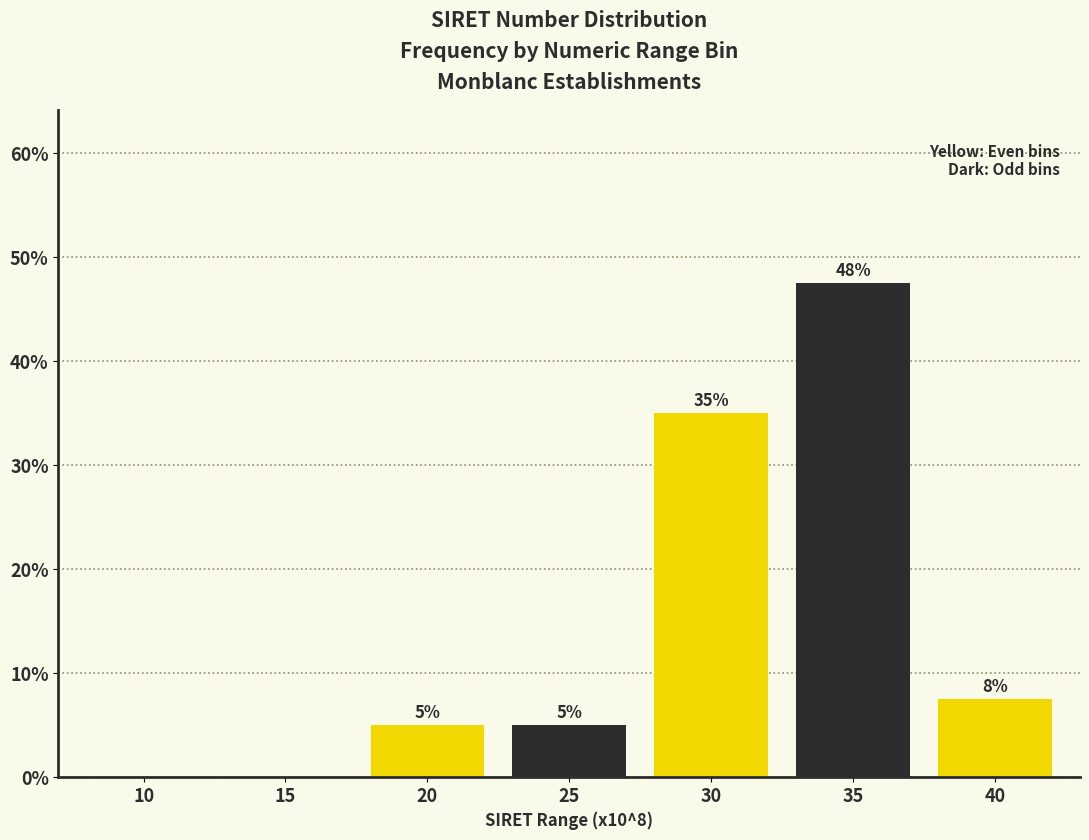

Is it true that the value at 10 is 0.0?

True